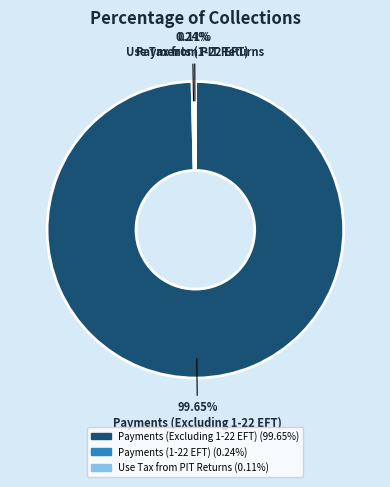

Which category has the biggest portion of the pie?

Payments (Excluding 1-22 EFT)